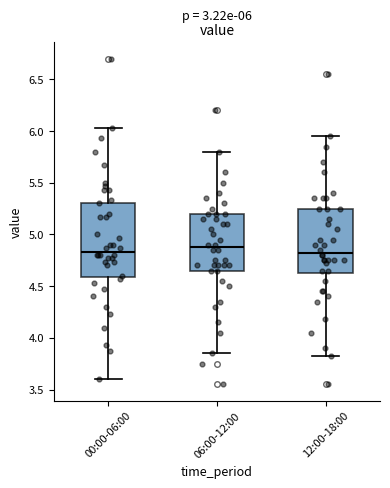

Which box is the tallest, from its lower edge to its upper edge?

00:00-06:00